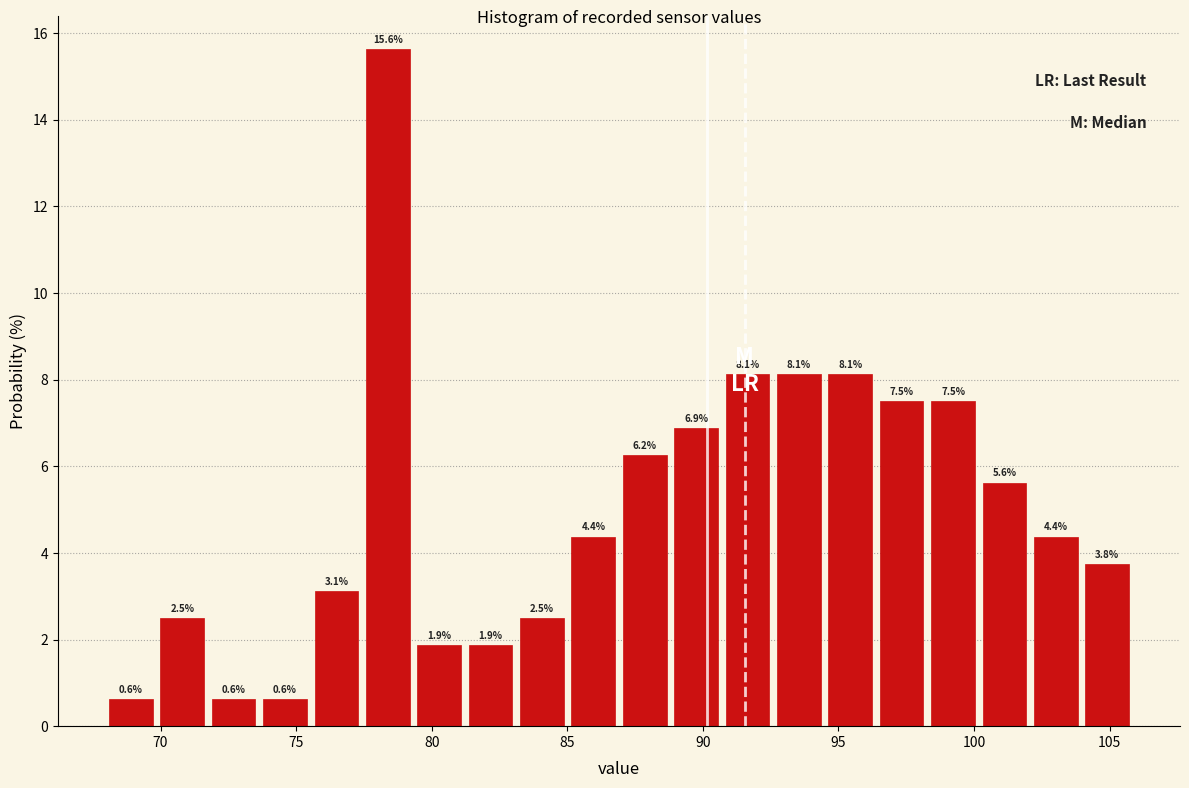

Read against the x-axis, roughly where is the centre of the tallest bar?

78.5